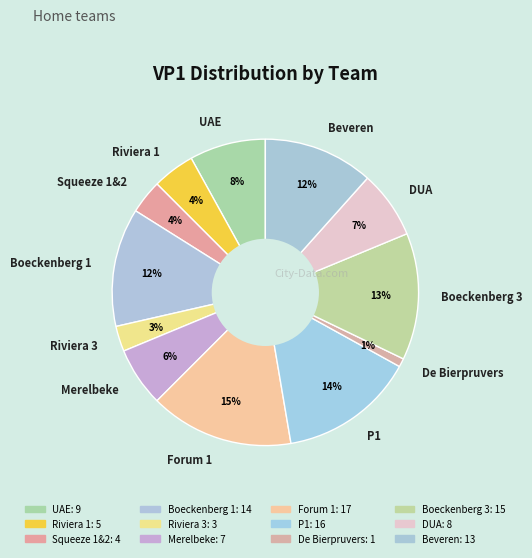

The UAE slice represents 20% of the pie. True or false?

False